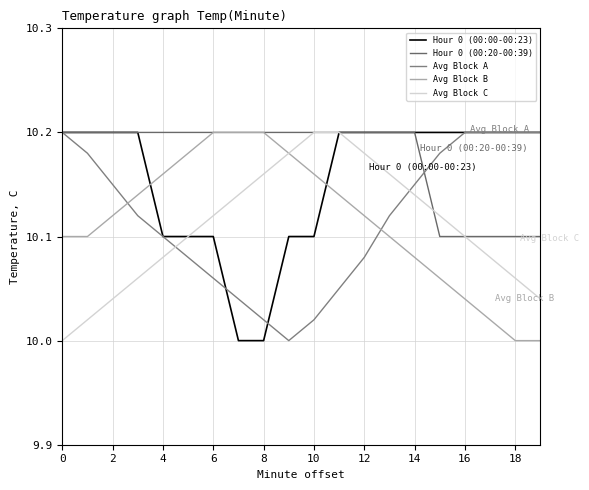

How many lines are shown in the chart?

5